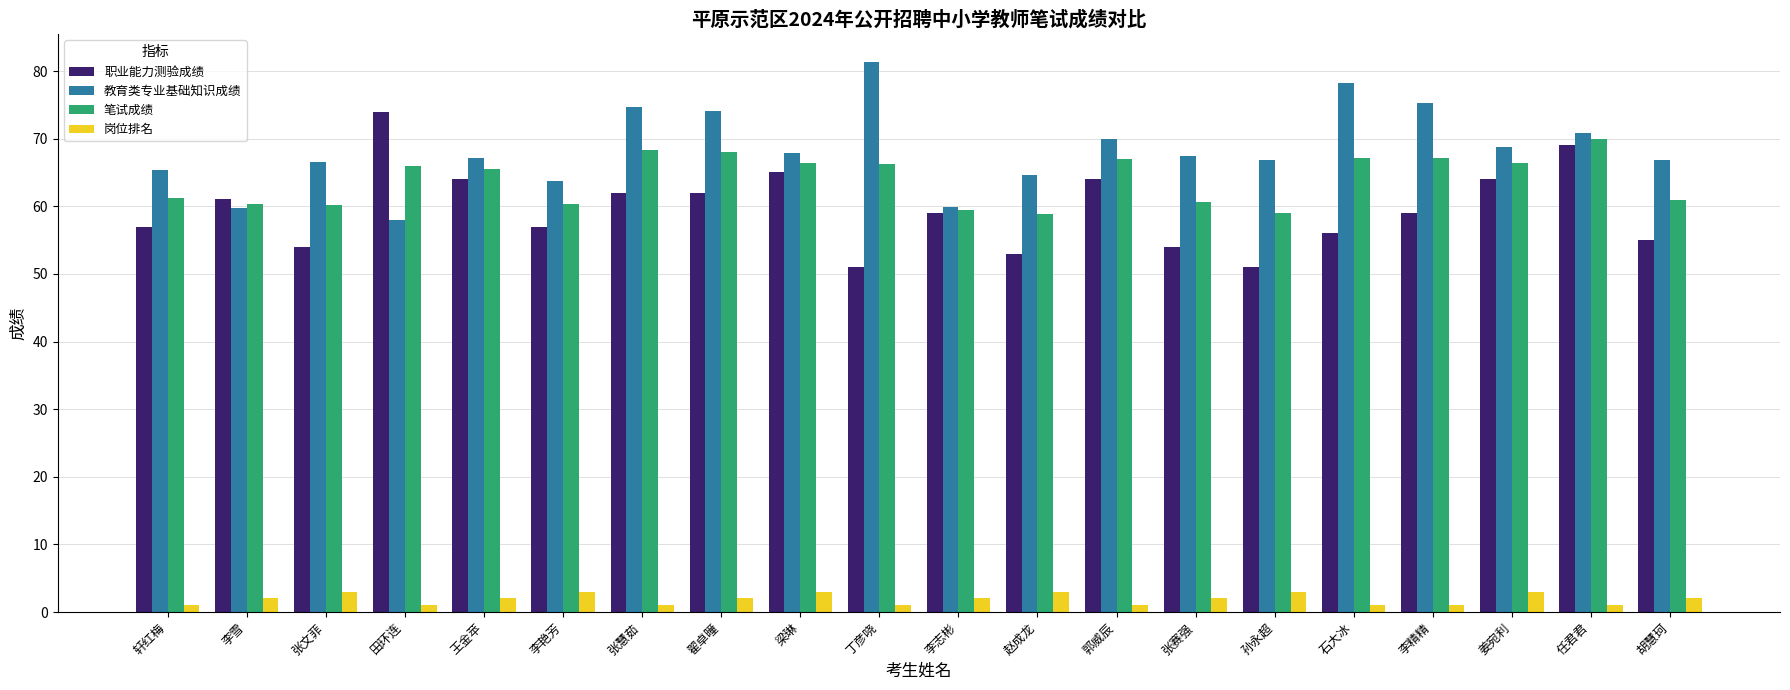

How many distinct data groups are displayed?

4